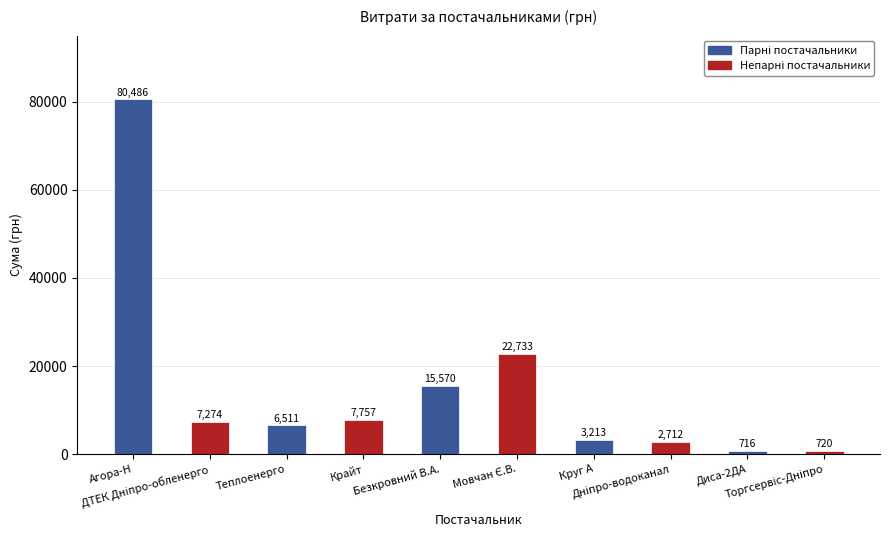

What is the difference between the maximum and second lowest values?

79765.7